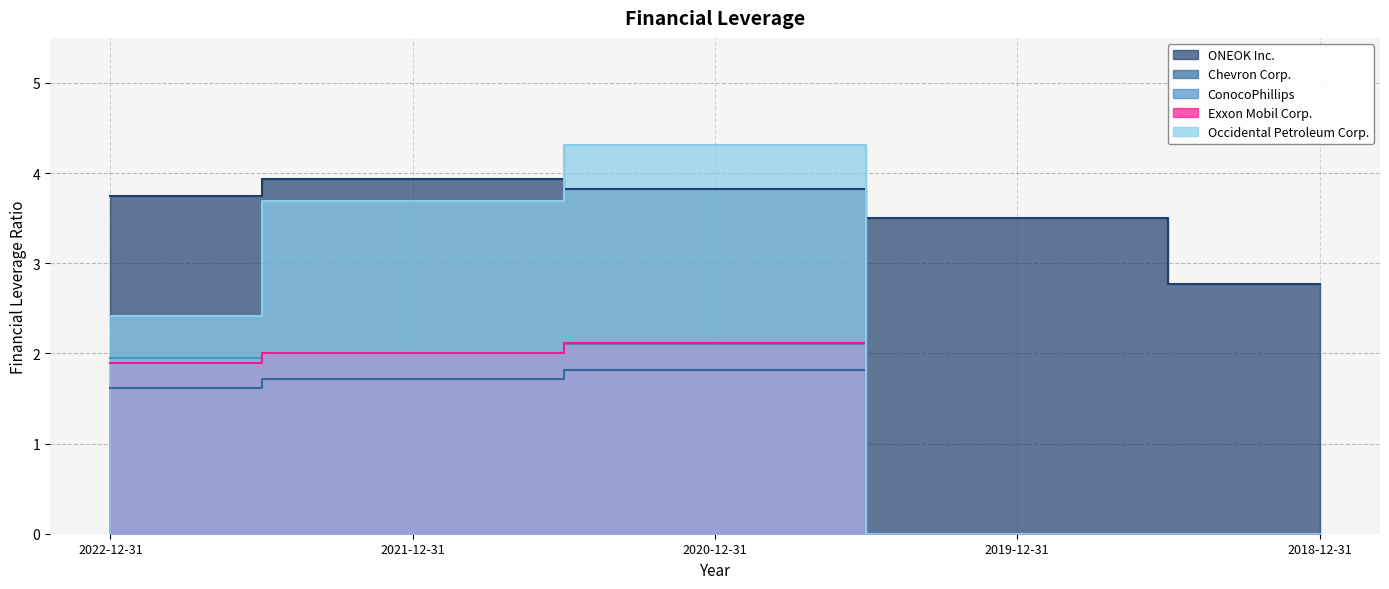

Reading right to left, list all the values displayed in this chart.

ONEOK Inc.: 2018-12-31=2.8	2019-12-31=3.5	2020-12-31=3.8	2021-12-31=3.9	2022-12-31=3.8
Chevron Corp.: 2018-12-31=0.0	2019-12-31=0.0	2020-12-31=1.8	2021-12-31=1.7	2022-12-31=1.6
ConocoPhillips: 2018-12-31=0.0	2019-12-31=0.0	2020-12-31=2.1	2021-12-31=2.0	2022-12-31=1.9
Exxon Mobil Corp.: 2018-12-31=0.0	2019-12-31=0.0	2020-12-31=2.1	2021-12-31=2.0	2022-12-31=1.9
Occidental Petroleum Corp.: 2018-12-31=0.0	2019-12-31=0.0	2020-12-31=4.3	2021-12-31=3.7	2022-12-31=2.4